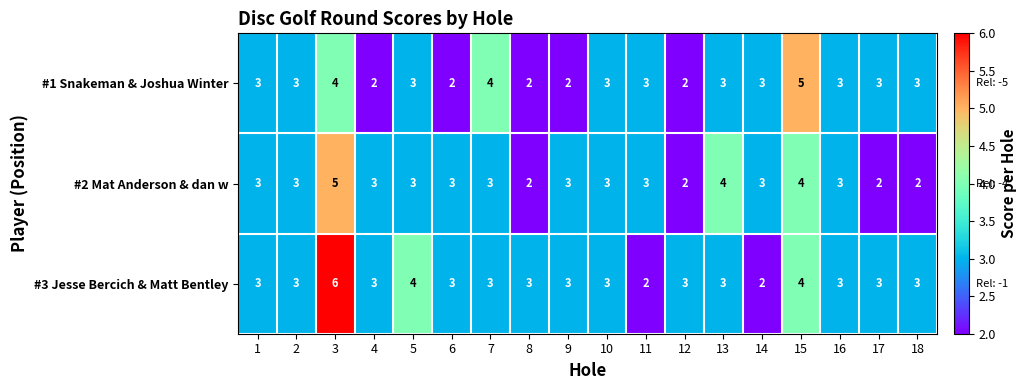

At which category is the sum across all series the highest?

3